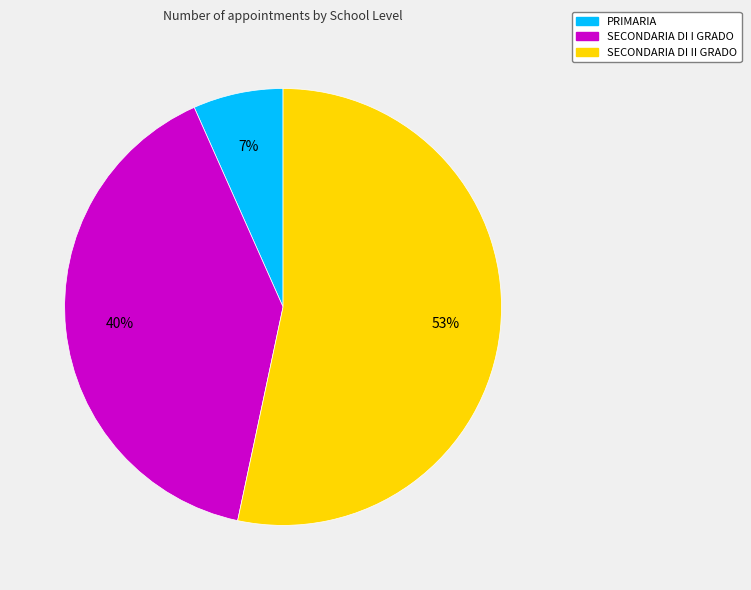

What is the ratio of the value at PRIMARIA to the value at SECONDARIA DI II GRADO?

0.1